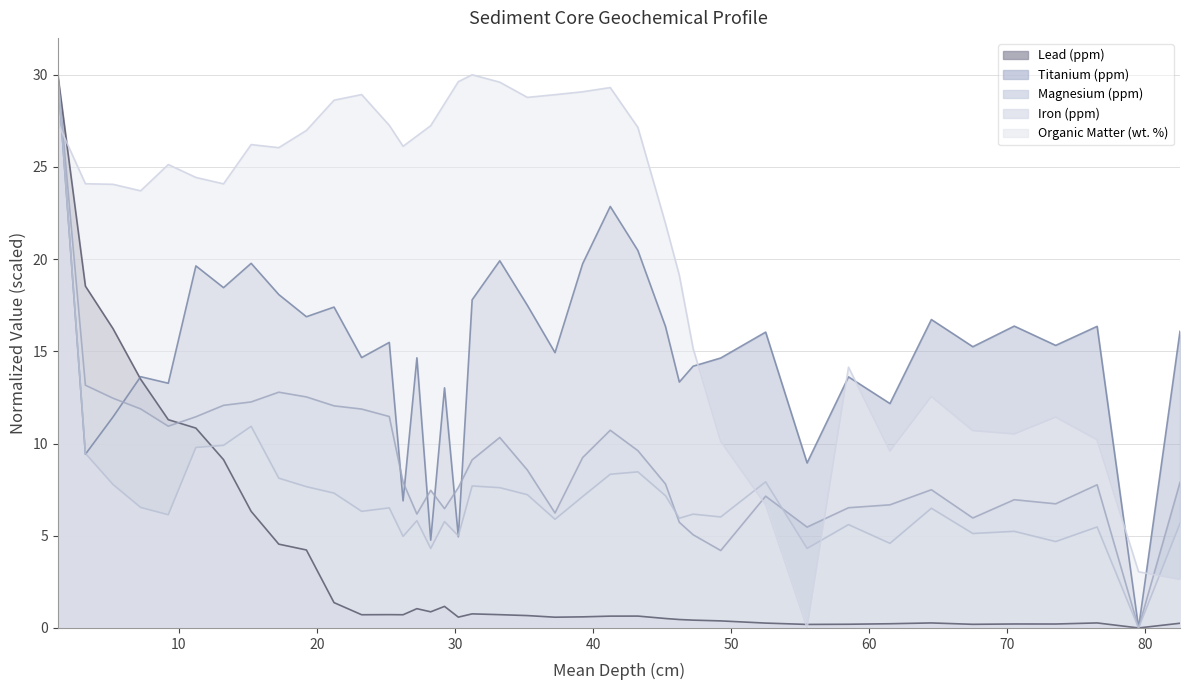

Where does the Organic Matter (wt. %) series first go above 25?

1.25